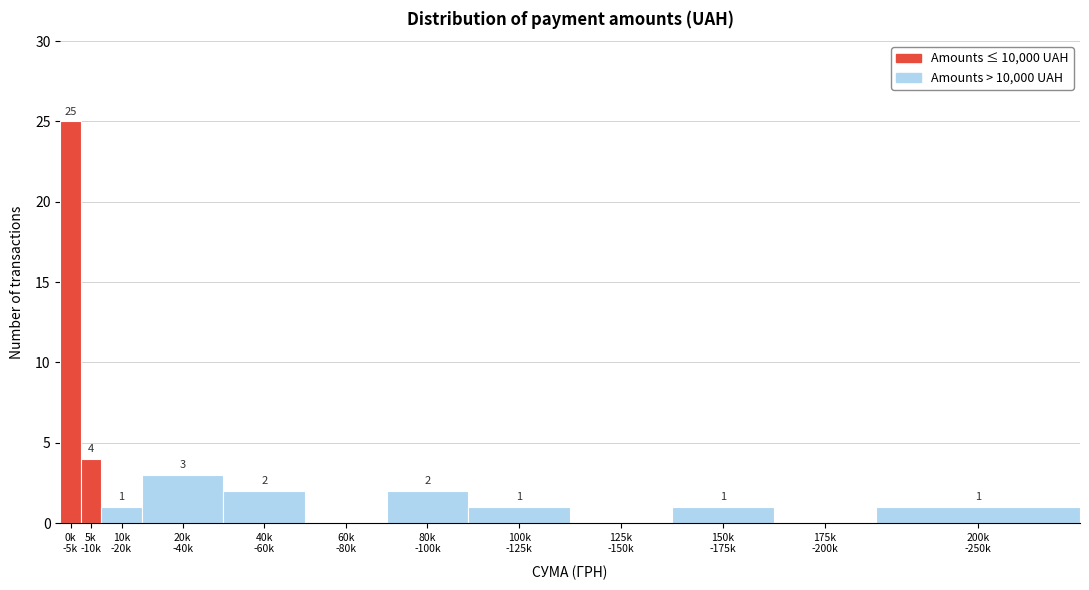

What is the greatest value displayed?

25